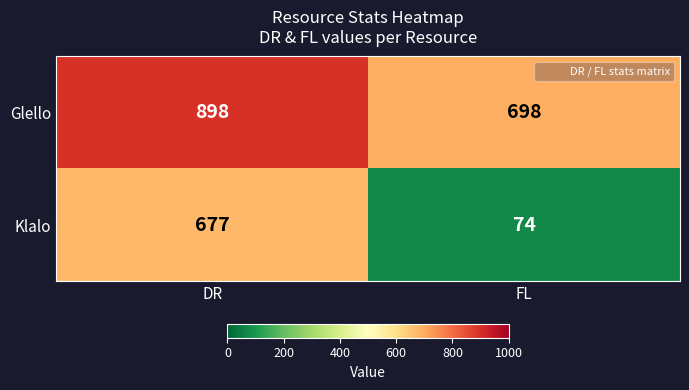

At which label is Klalo closest to 375?

FL